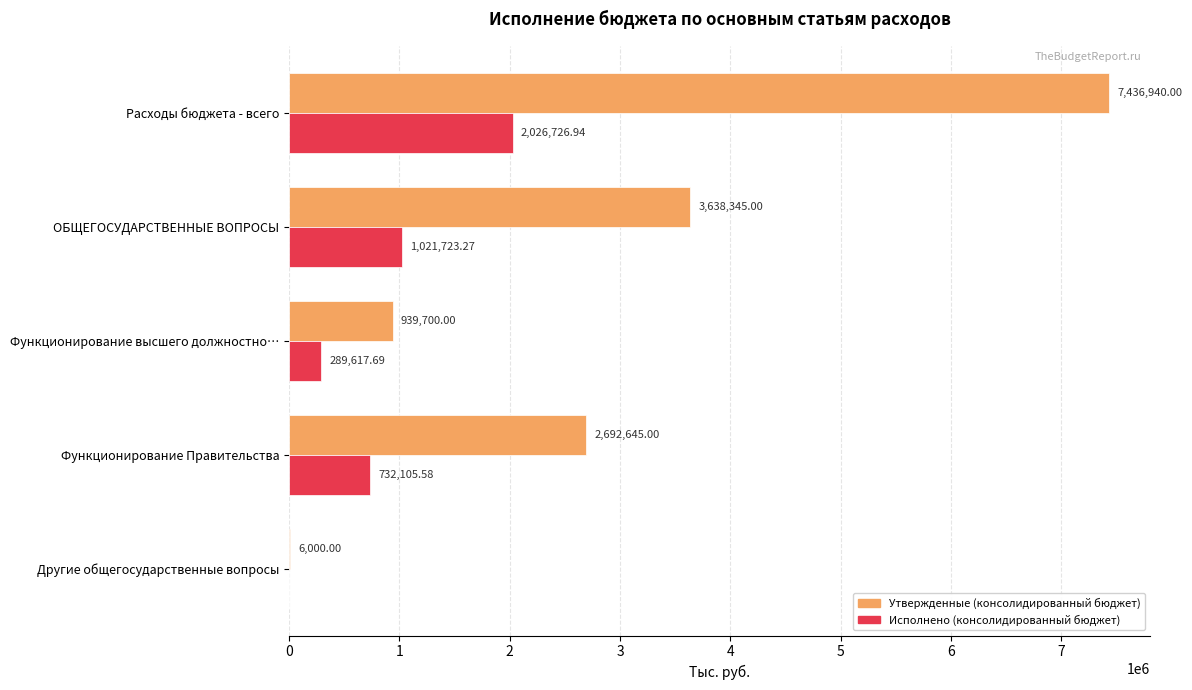

What is the sum of the Исполнено (консолидированный бюджет) values at Функционирование Правительства and Функционирование высшего должностно…?

1021723.3